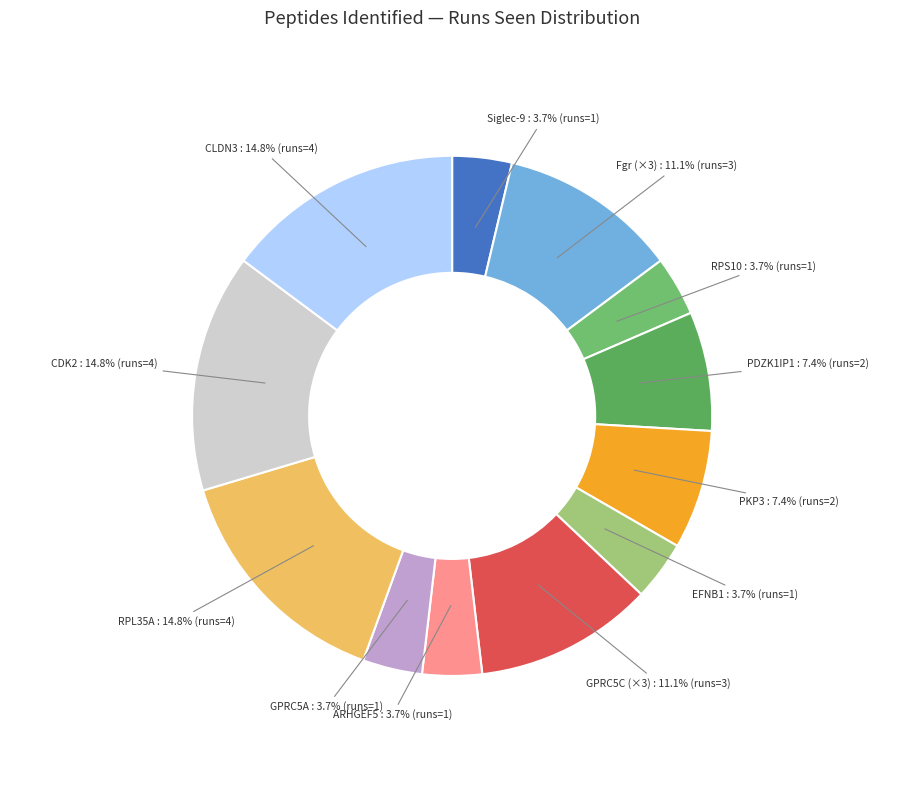

Count the number of slices in the pie.

12